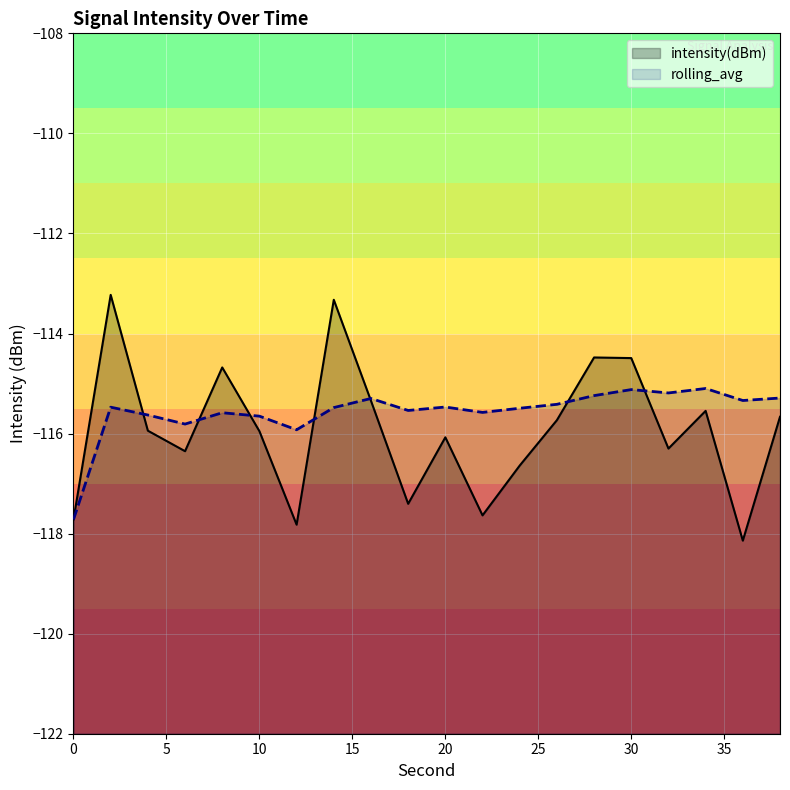

Rank the series by their maximum value, from highest to lowest.

intensity(dBm), rolling_avg